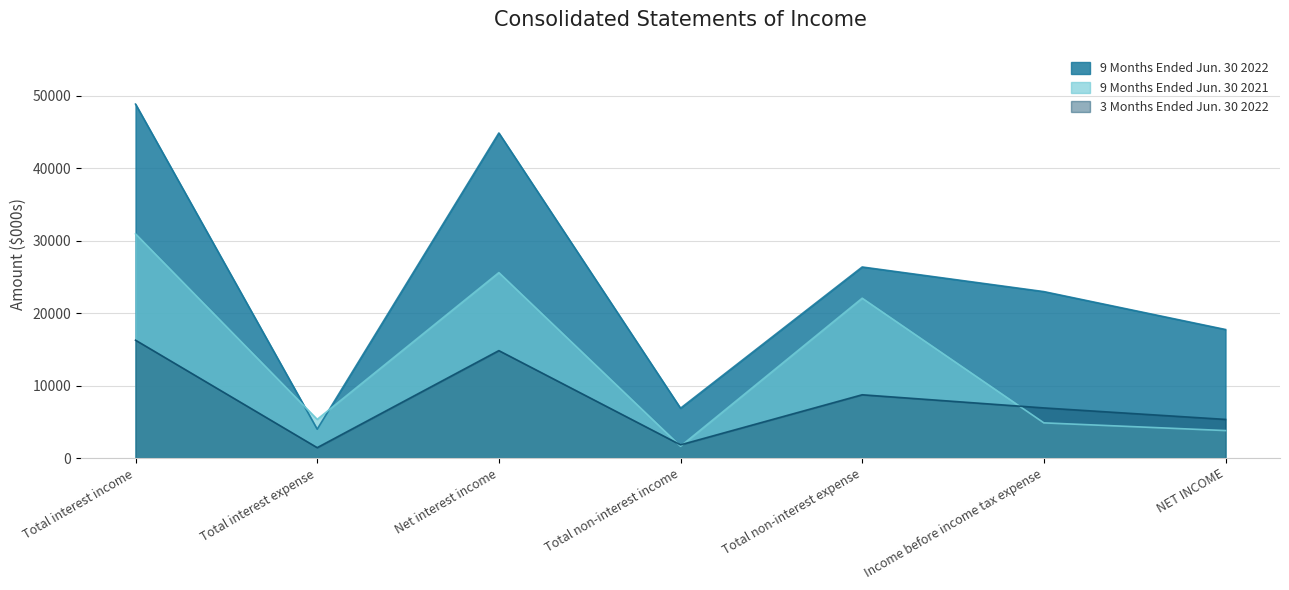

Rank the categories by 9 Months Ended Jun. 30 2022 value from lowest to highest.

Total interest expense, Total non-interest income, NET INCOME, Income before income tax expense, Total non-interest expense, Net interest income, Total interest income